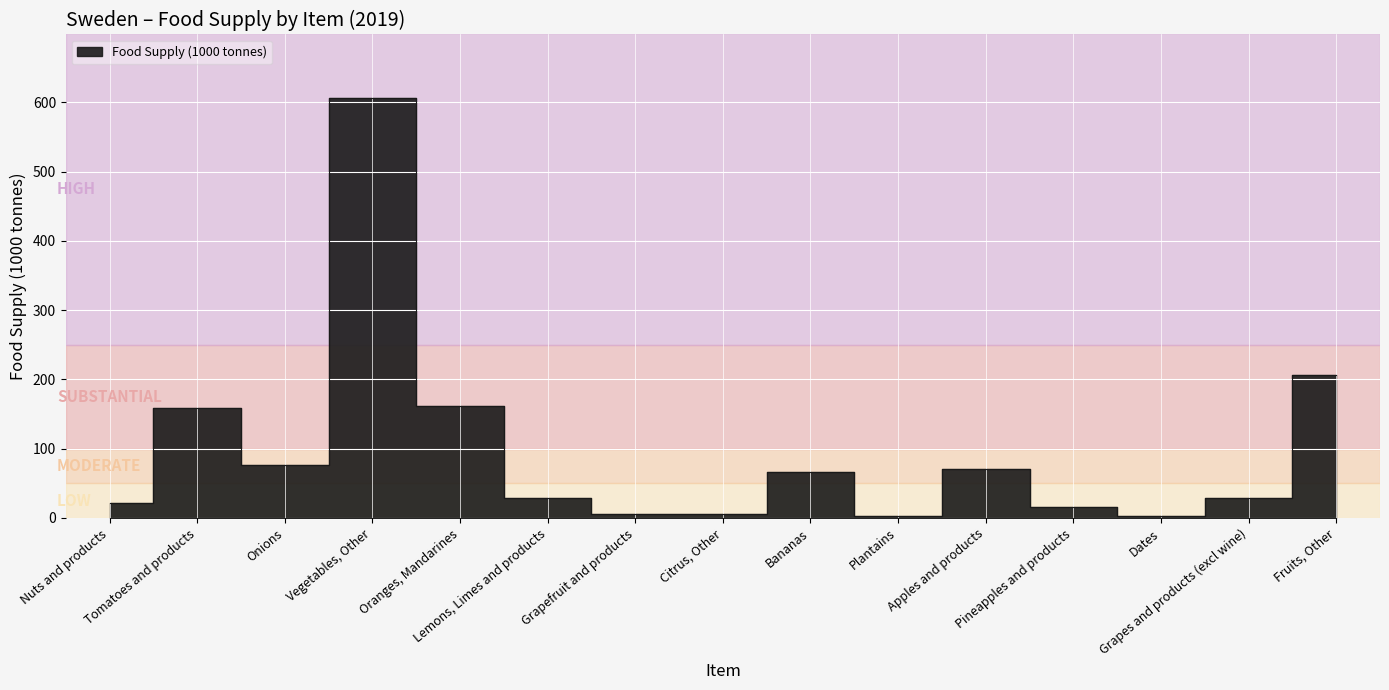

What is the maximum value shown in the chart?

607